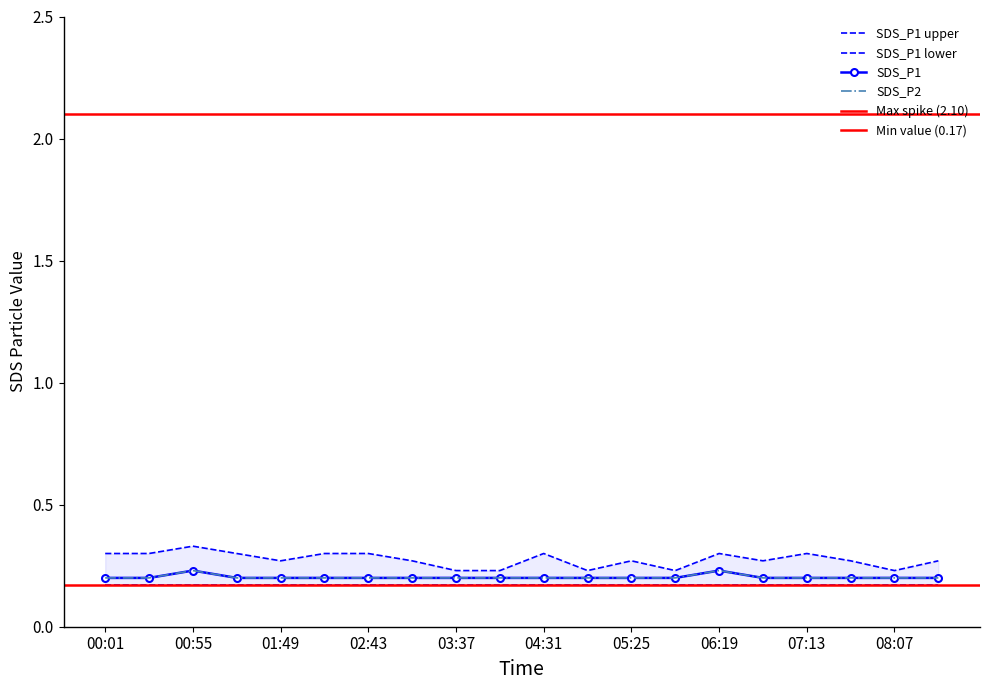

Which series has the largest total across all categories?

SDS_P1_upper